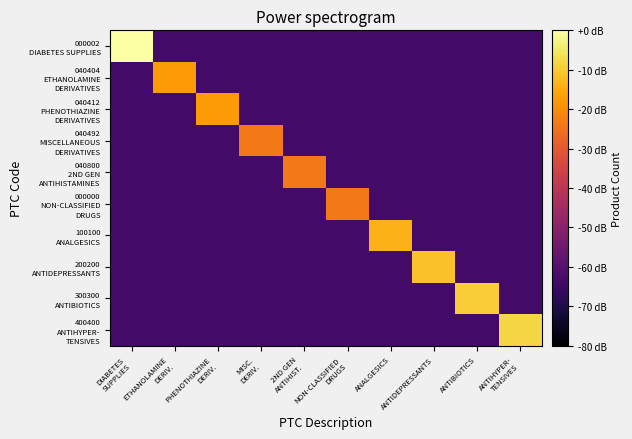

At which category is the sum across all series the highest?

DIABETES
SUPPLIES